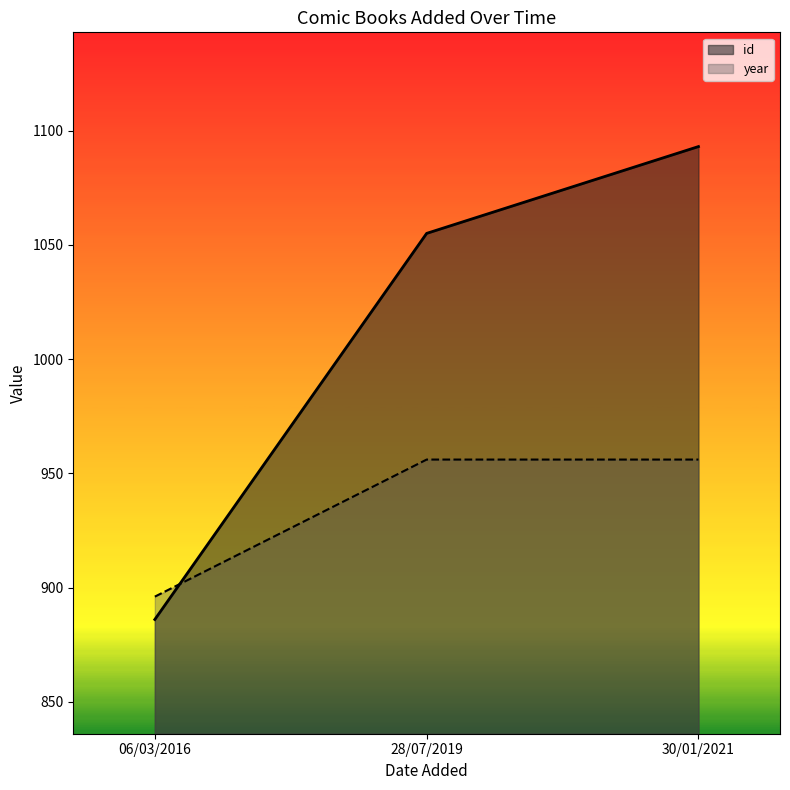

At which category does the chart reach its peak across all series?

30/01/2021